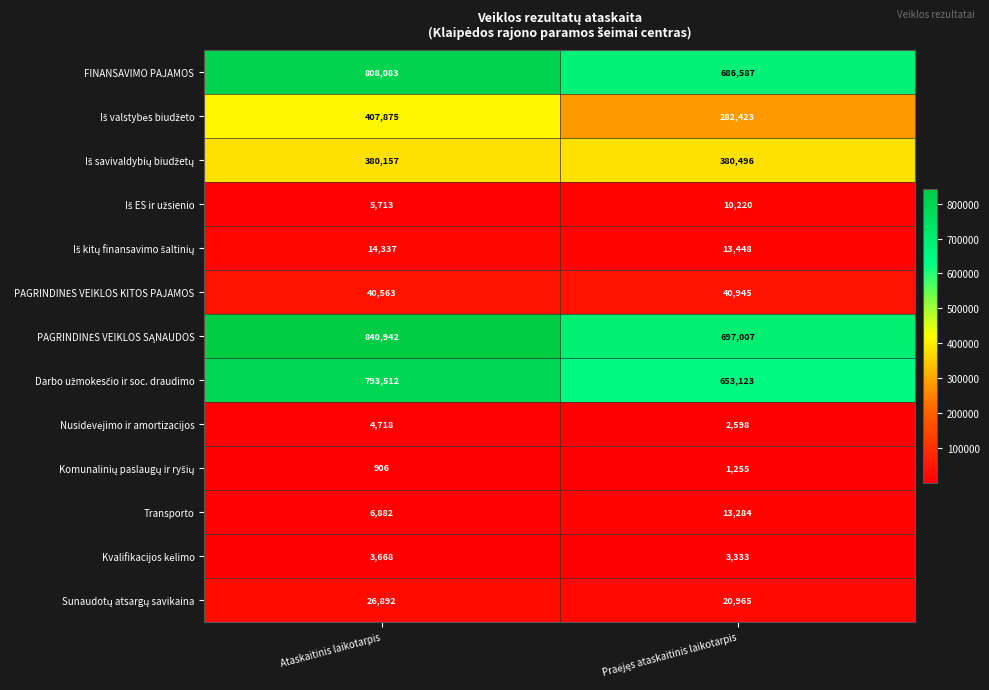

What is the total value across all series at Ataskaitinis laikotarpis?

3334248